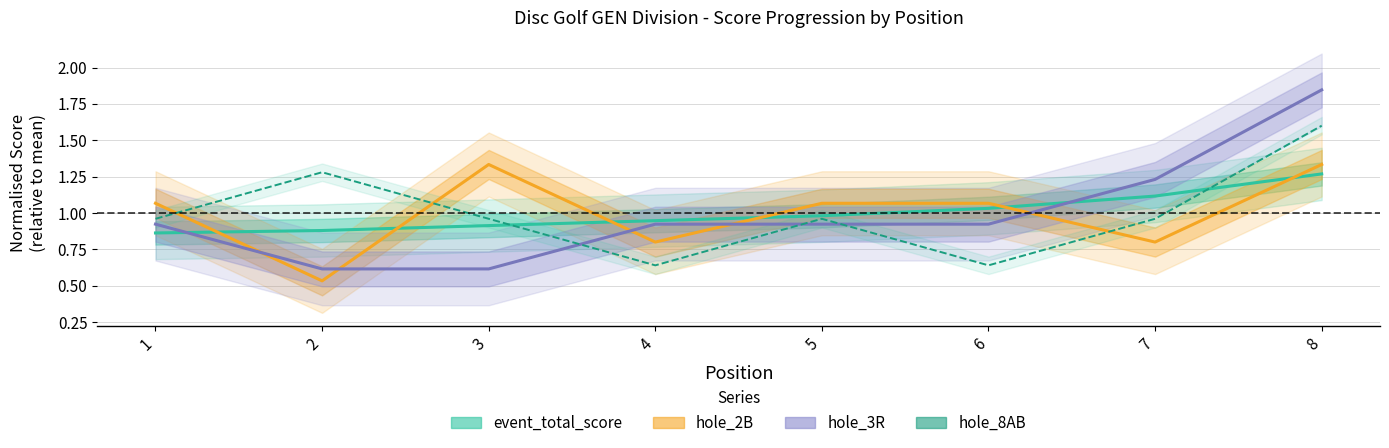

Reading right to left, extract all data points from this chart.

event_total_score: 8=1.3	7=1.1	6=1.0	5=1.0	4=0.9	3=0.9	2=0.9	1=0.9
hole_2B: 8=1.3	7=0.8	6=1.1	5=1.1	4=0.8	3=1.3	2=0.5	1=1.1
hole_3R: 8=1.8	7=1.2	6=0.9	5=0.9	4=0.9	3=0.6	2=0.6	1=0.9
hole_8AB: 8=1.6	7=1.0	6=0.6	5=1.0	4=0.6	3=1.0	2=1.3	1=1.0